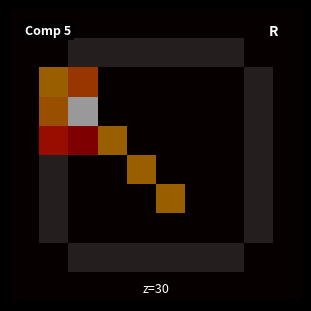

What is the greatest value displayed?

0.3